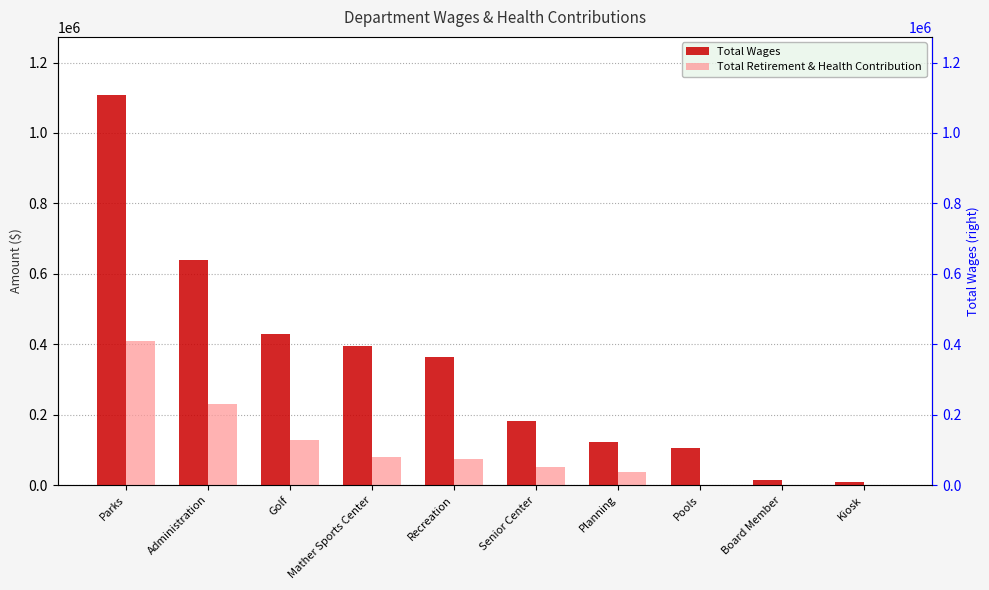

Is the value of Total Retirement & Health Contribution at Parks greater than the value of Total Wages at Recreation?

Yes